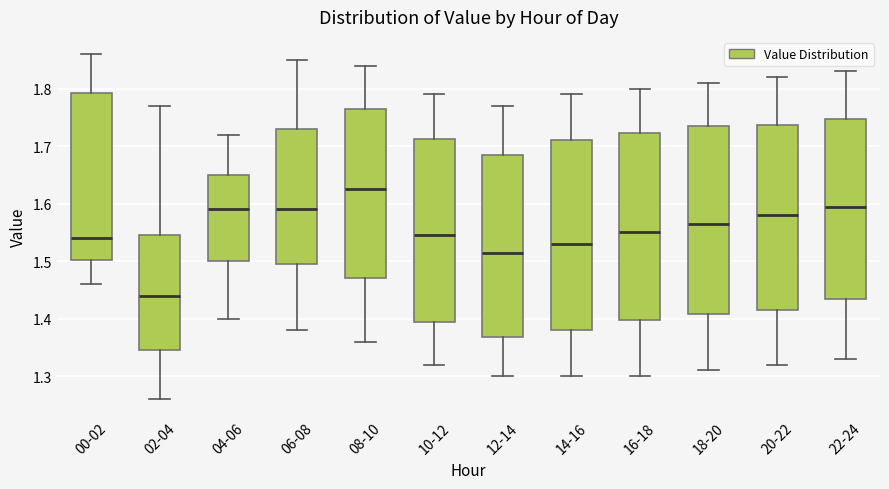

Reading left to right, read every box against the y-axis: the position of its median line, the range the box covers, and the ends of its whiskers. The values are not printed on the chart, so give them approximately, as read against the axis.

00-02: median 1.54, box 1.50 to 1.79, whiskers 1.46 to 1.86
02-04: median 1.44, box 1.35 to 1.55, whiskers 1.26 to 1.77
04-06: median 1.59, box 1.50 to 1.65, whiskers 1.40 to 1.72
06-08: median 1.59, box 1.50 to 1.73, whiskers 1.38 to 1.85
08-10: median 1.63, box 1.47 to 1.77, whiskers 1.36 to 1.84
10-12: median 1.55, box 1.40 to 1.71, whiskers 1.32 to 1.79
12-14: median 1.52, box 1.37 to 1.69, whiskers 1.30 to 1.77
14-16: median 1.53, box 1.38 to 1.71, whiskers 1.30 to 1.79
16-18: median 1.55, box 1.40 to 1.72, whiskers 1.30 to 1.80
18-20: median 1.57, box 1.41 to 1.74, whiskers 1.31 to 1.81
20-22: median 1.58, box 1.42 to 1.74, whiskers 1.32 to 1.82
22-24: median 1.60, box 1.44 to 1.75, whiskers 1.33 to 1.83